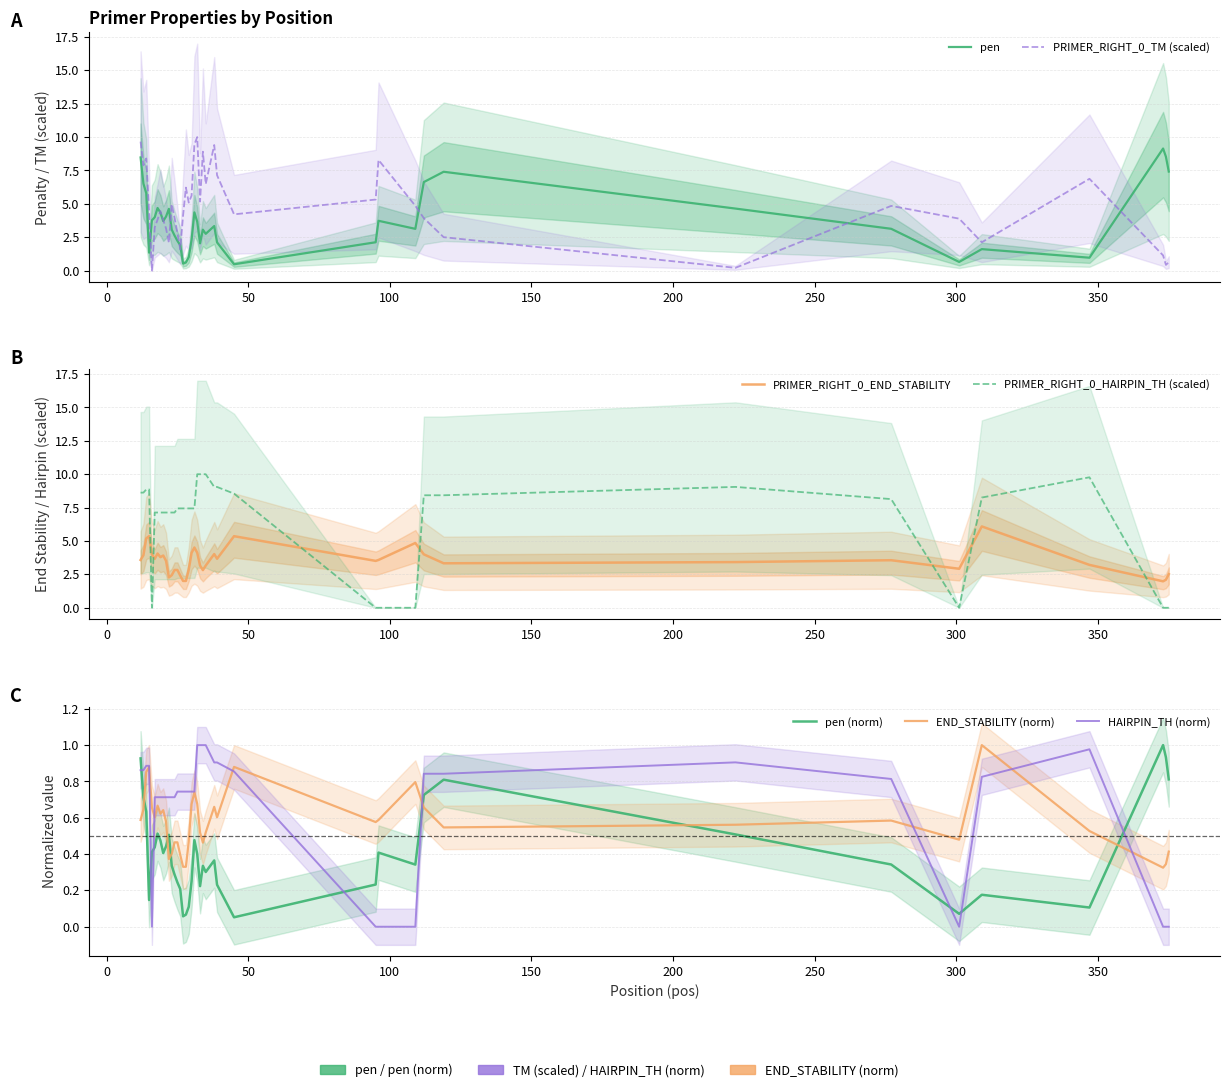

How many series are shown in this chart?

4